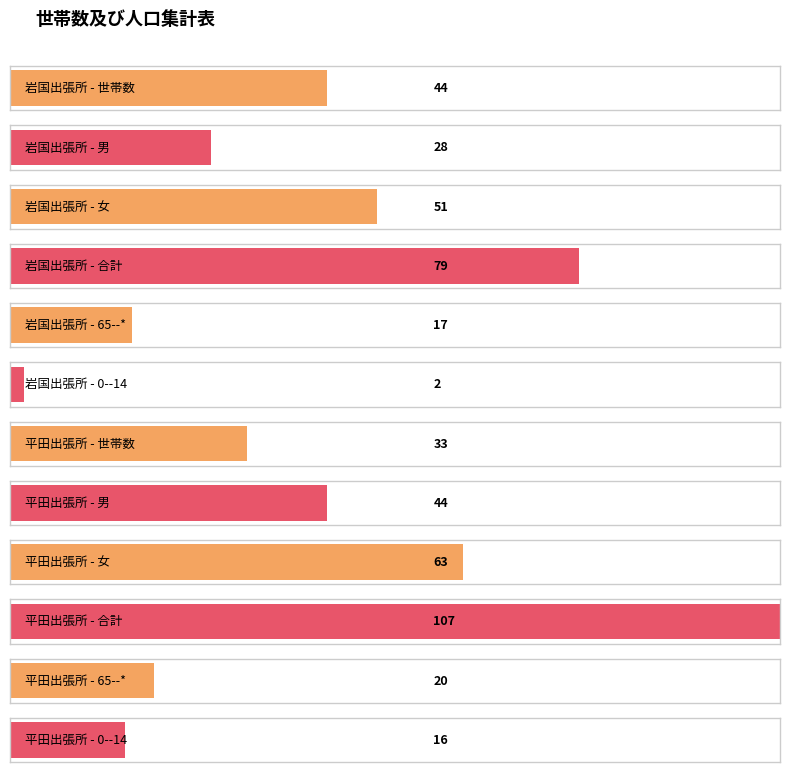

What is the smallest value displayed?

2